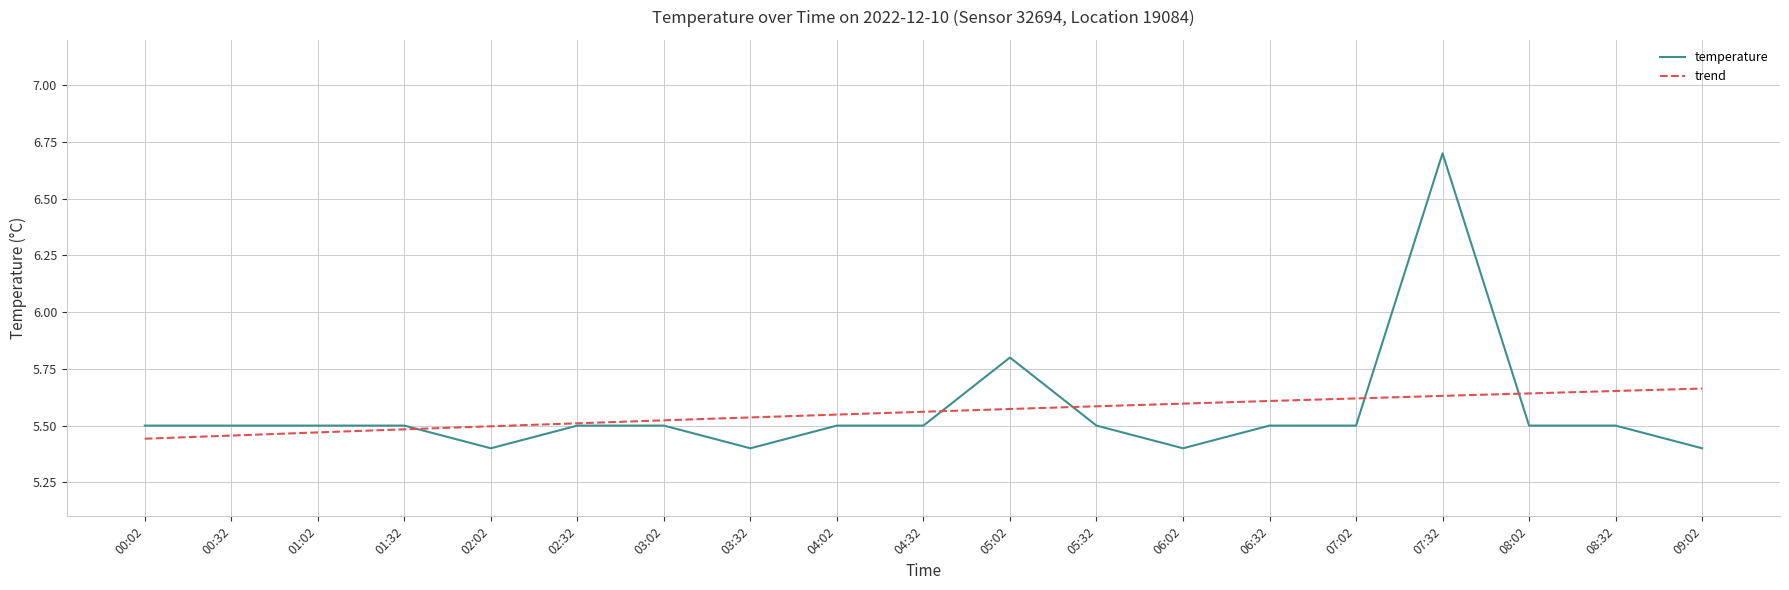

At which category does the data reach its first local peak?

05:02